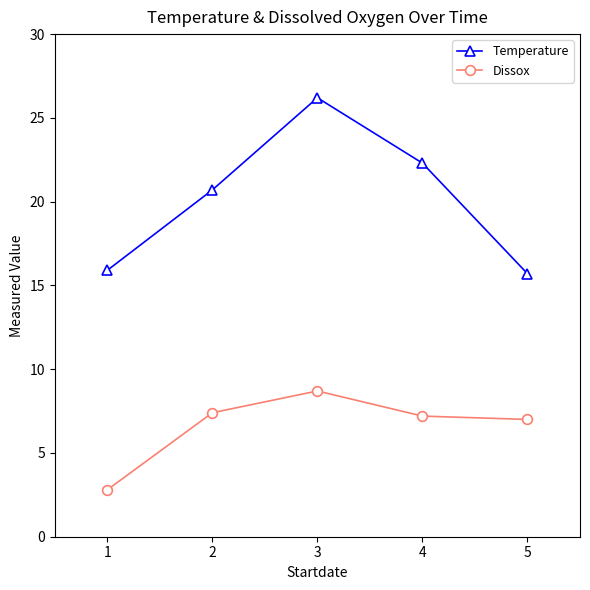

Does the chart have visible grid lines?

No